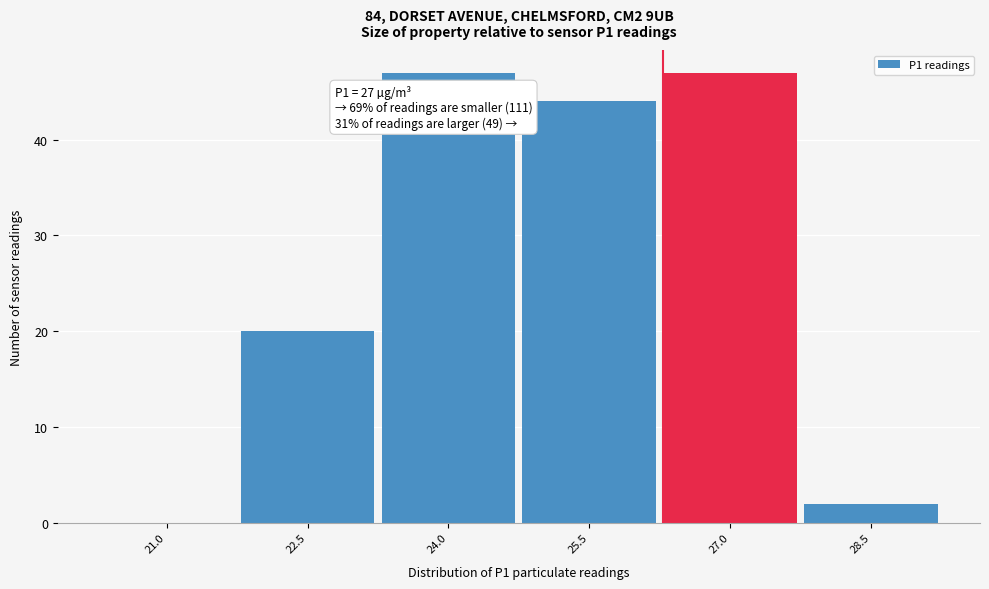

Reading right to left, list all the values displayed in this chart.

28.5=2	27.0=47	25.5=44	24.0=47	22.5=20	21.0=0